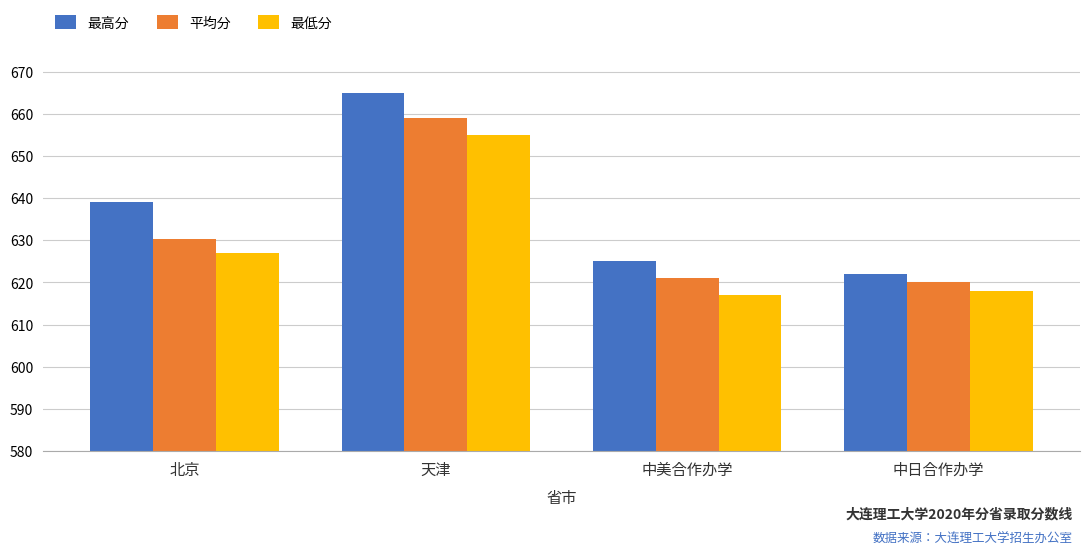

What are all the series names shown in the legend?

最高分, 平均分, 最低分